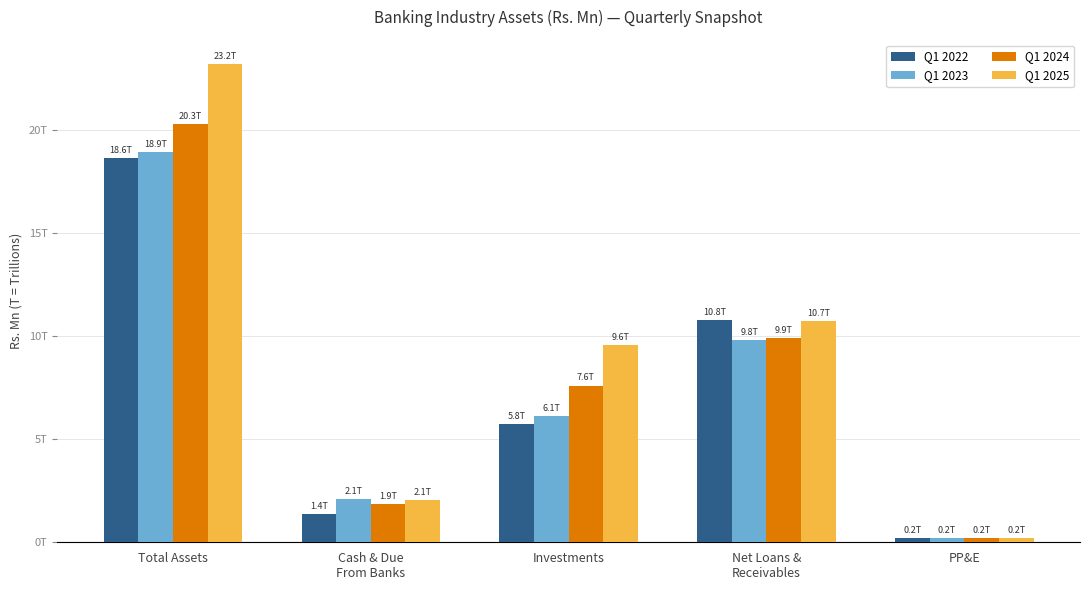

Where does the Q1 2022 series first go above 5750114?

Total Assets